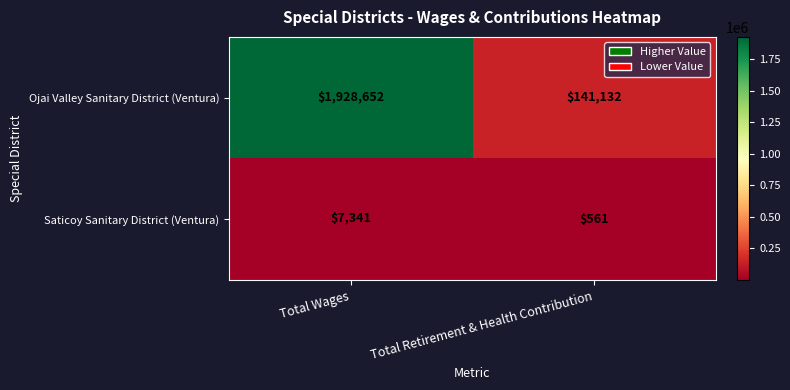

What is the total value across all series at Total Retirement & Health Contribution?

141693